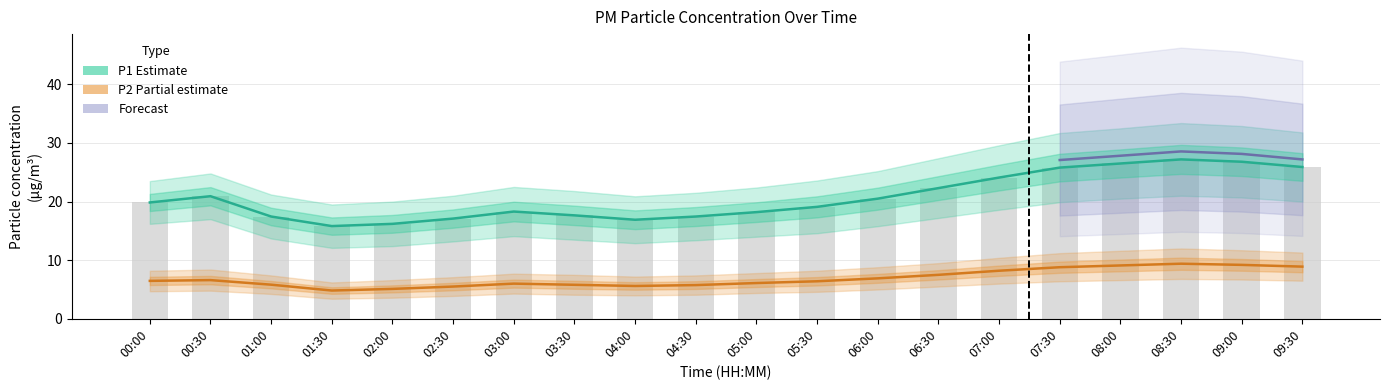

What is the sum of the P1 values at 00:00 and 07:30?

45.7